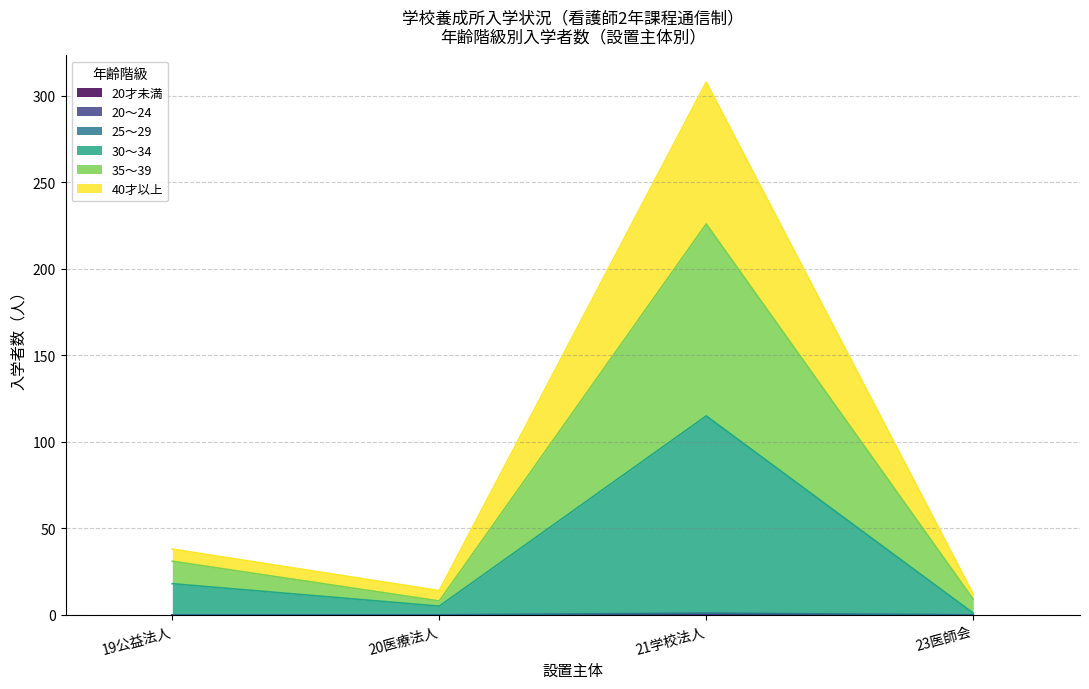

What value does the 35～39 series have at 23医師会, to the nearest 5?

10